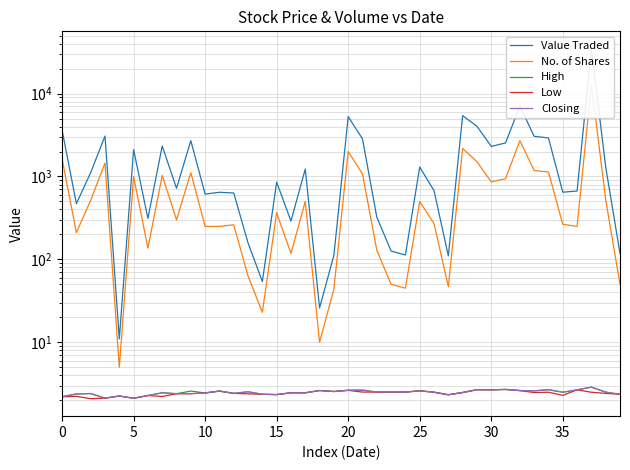

Reading right to left, what are all the values shown in this chart?

Value Traded: 118.0	1302.0	34637.0	668.0	646.0	2917.0	3050.0	7072.0	2538.0	2304.0	4033.0	5409.0	110.0	675.0	1300.0	113.0	126.0	324.0	2841.0	5269.0	112.0	26.0	1230.0	290.0	854.0	54.0	158.0	632.0	645.0	613.0	2703.0	720.0	2332.0	312.0	2111.0	11.0	3072.0	1113.0	470.0	3628.0
No. of Shares: 50.0	525.0	13021.0	250.0	265.0	1131.0	1179.0	2700.0	940.0	860.0	1505.0	2181.0	47.0	270.0	500.0	45.0	50.0	129.0	1076.0	1996.0	44.0	10.0	500.0	118.0	365.0	23.0	63.0	261.0	250.0	250.0	1111.0	300.0	1030.0	137.0	1000.0	5.0	1449.0	516.0	210.0	1642.0
High: 2.4	2.5	2.9	2.7	2.5	2.7	2.6	2.6	2.7	2.7	2.7	2.5	2.3	2.5	2.6	2.5	2.5	2.5	2.6	2.6	2.5	2.6	2.5	2.5	2.3	2.4	2.5	2.4	2.6	2.5	2.6	2.4	2.5	2.3	2.1	2.2	2.1	2.4	2.4	2.2
Low: 2.4	2.4	2.5	2.7	2.3	2.5	2.5	2.6	2.7	2.7	2.7	2.5	2.3	2.5	2.6	2.5	2.5	2.5	2.5	2.6	2.5	2.6	2.5	2.5	2.3	2.4	2.4	2.4	2.6	2.5	2.4	2.4	2.2	2.3	2.1	2.2	2.1	2.1	2.2	2.2
Closing: 2.4	2.5	2.9	2.7	2.5	2.7	2.6	2.6	2.7	2.7	2.7	2.5	2.3	2.5	2.6	2.5	2.5	2.5	2.6	2.6	2.5	2.6	2.5	2.5	2.3	2.4	2.5	2.4	2.6	2.5	2.4	2.4	2.5	2.3	2.1	2.2	2.1	2.4	2.4	2.2